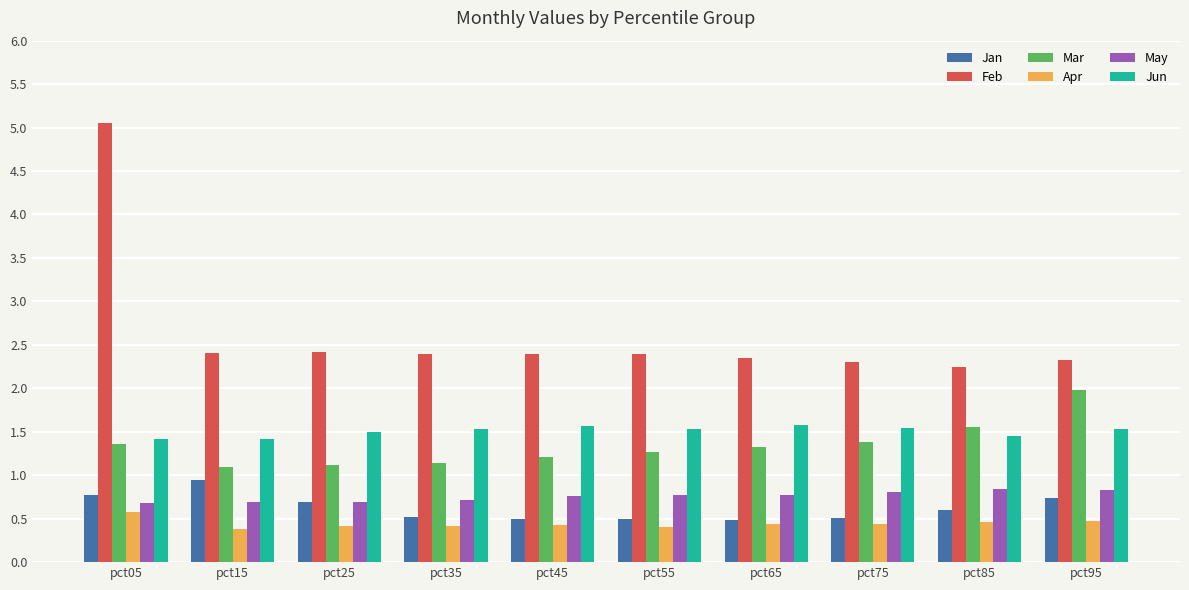

How many distinct data groups are displayed?

6